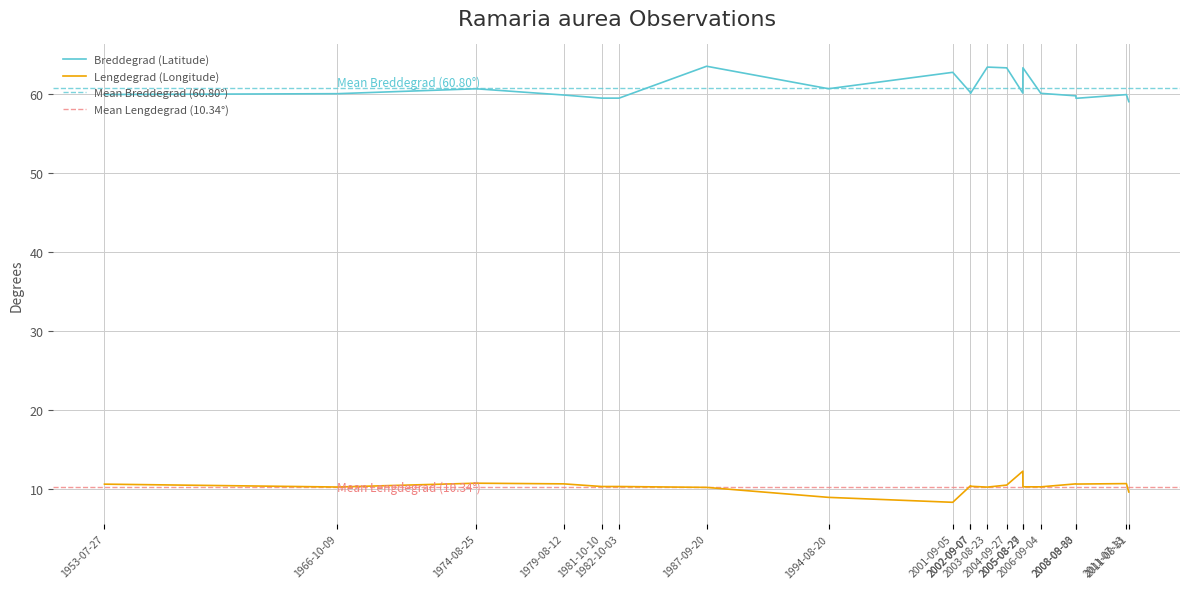

True or false: Breddegrad and Lengdegrad cross at least once.

False